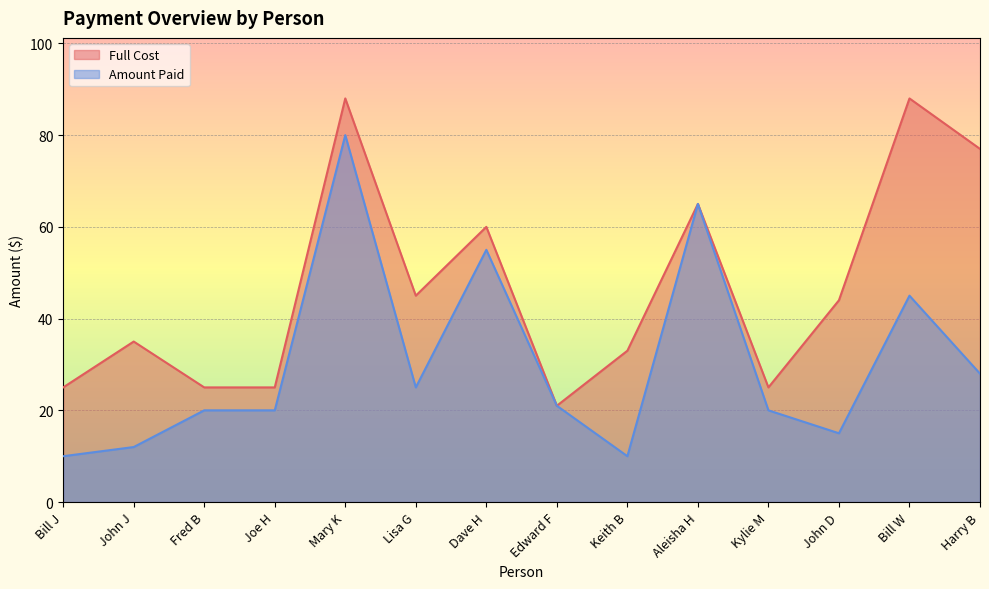

At which category is the sum across all series the highest?

Mary K